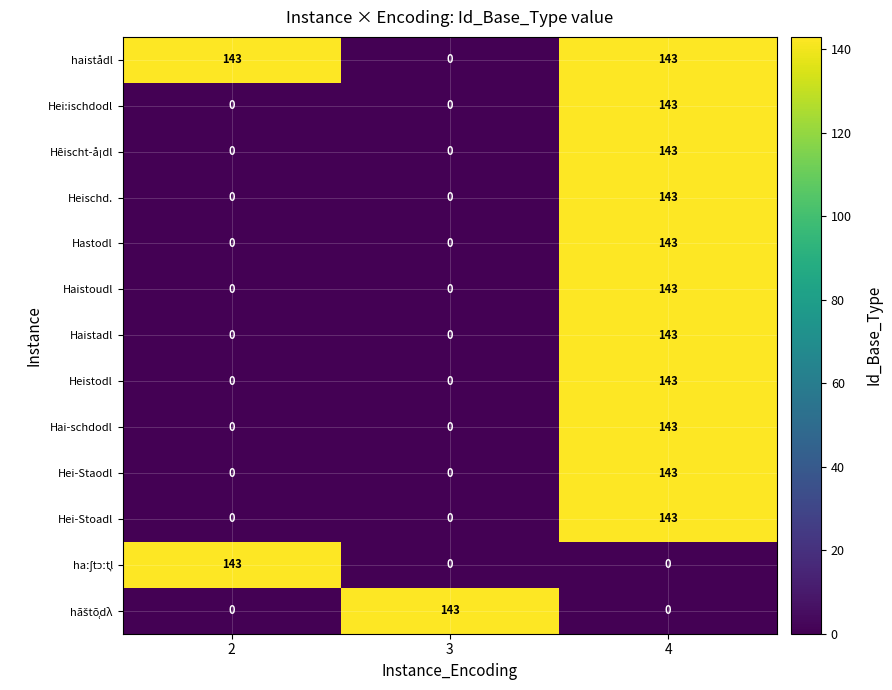

What is the average value of the Heischd. series?

48